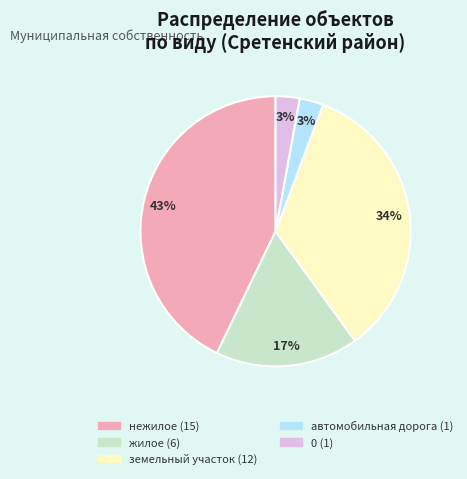

To the nearest percent, what is the difference between the largest and smallest slice percentages?

40%